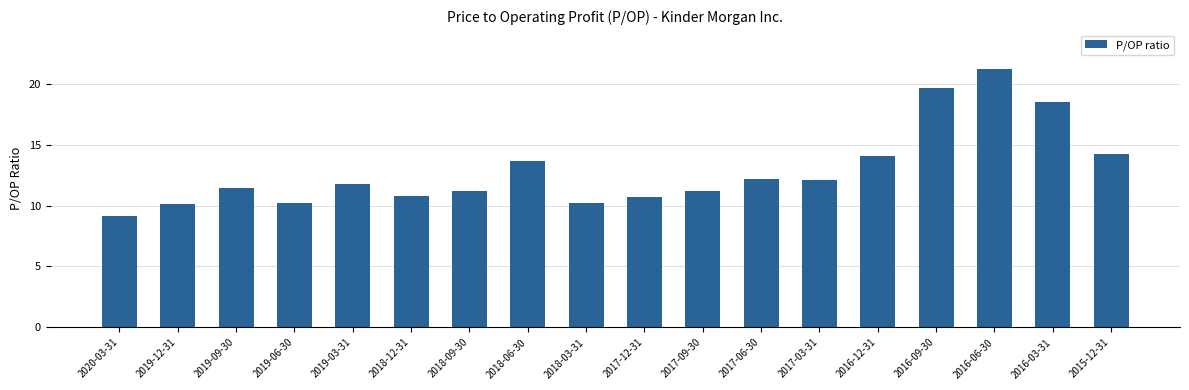

Which category has the highest value across all series?

2016-06-30